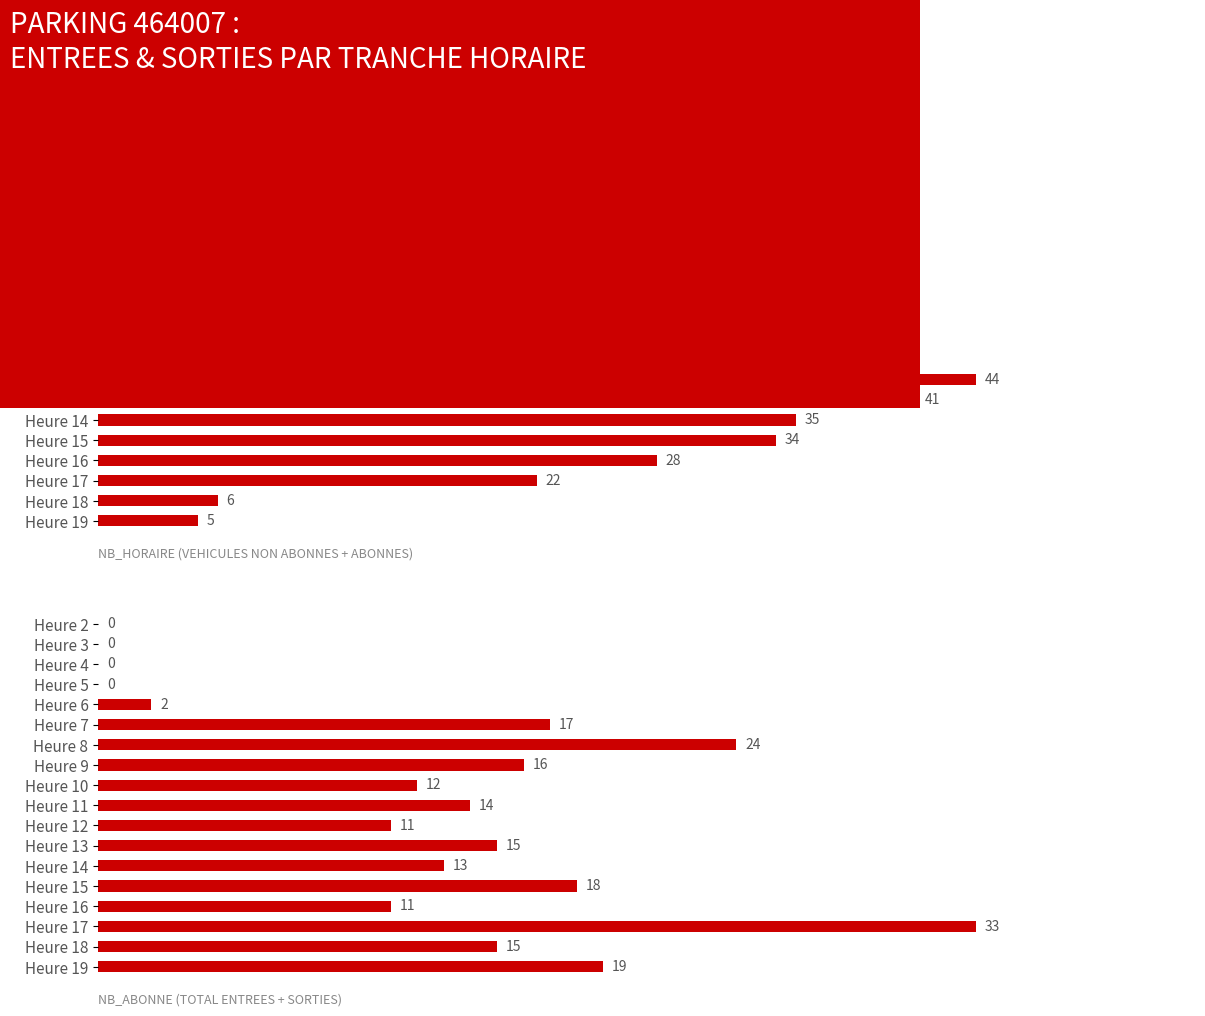

What is the sum of all NB_ABONNE values?

220